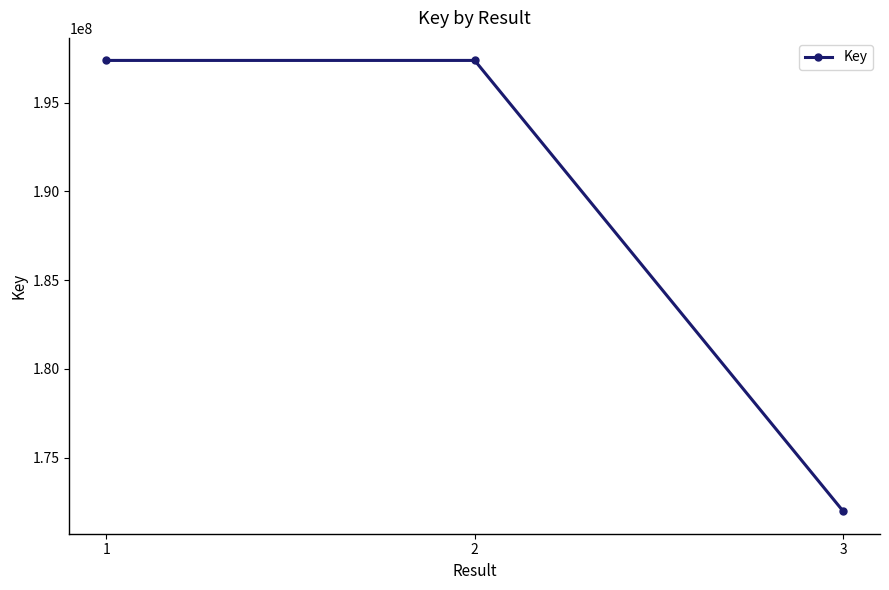

How many categories are shown in the chart?

3